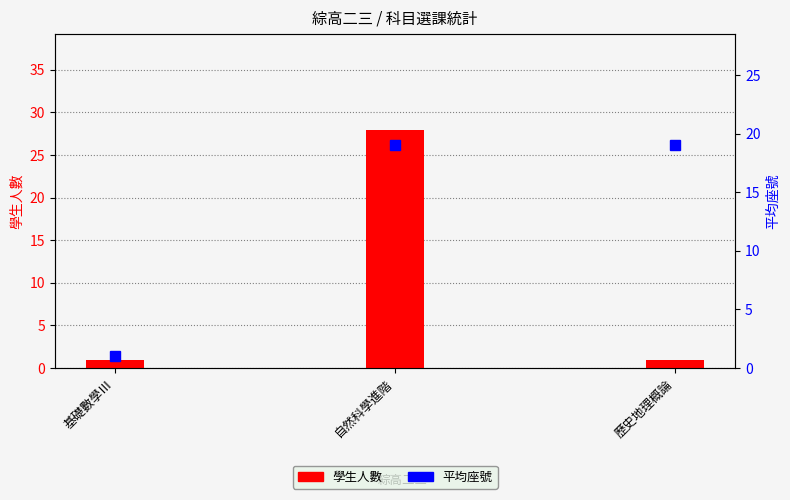

Reading right to left, list all the values displayed in this chart.

學生人數: 1	28	1
平均座號: 19	19	1